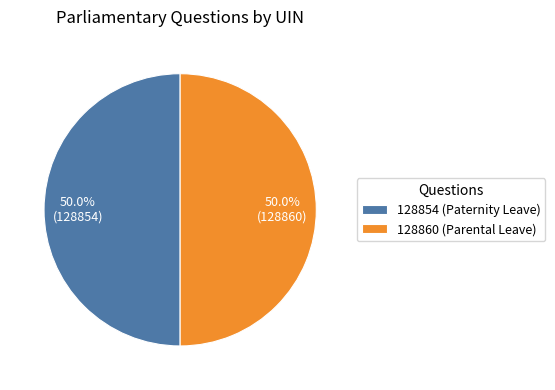

Is it true that 128860 (Parental Leave) is 40% of the pie?

False